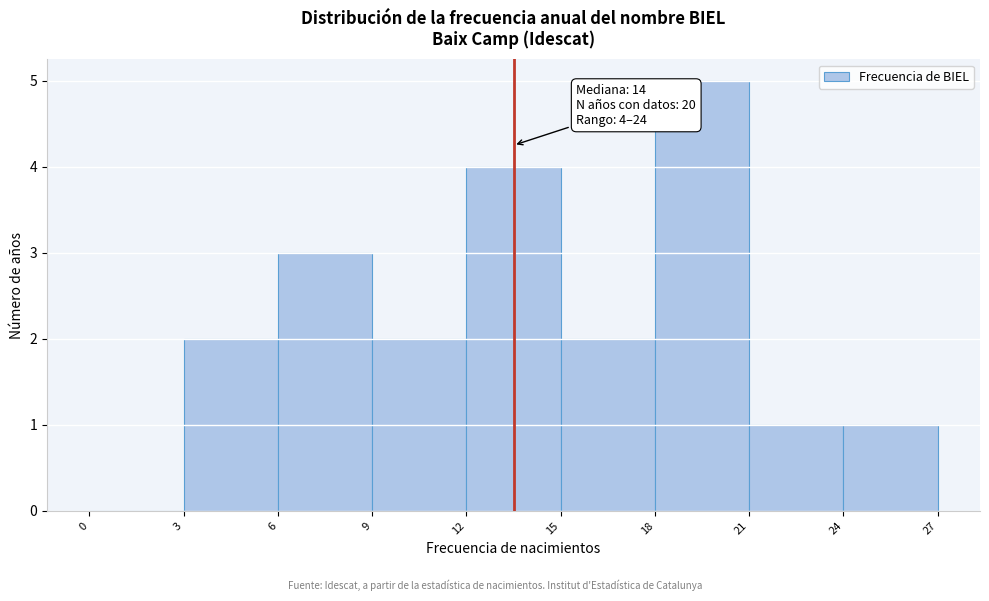

Over which range of the x-axis is the bar tallest?

18 to 21